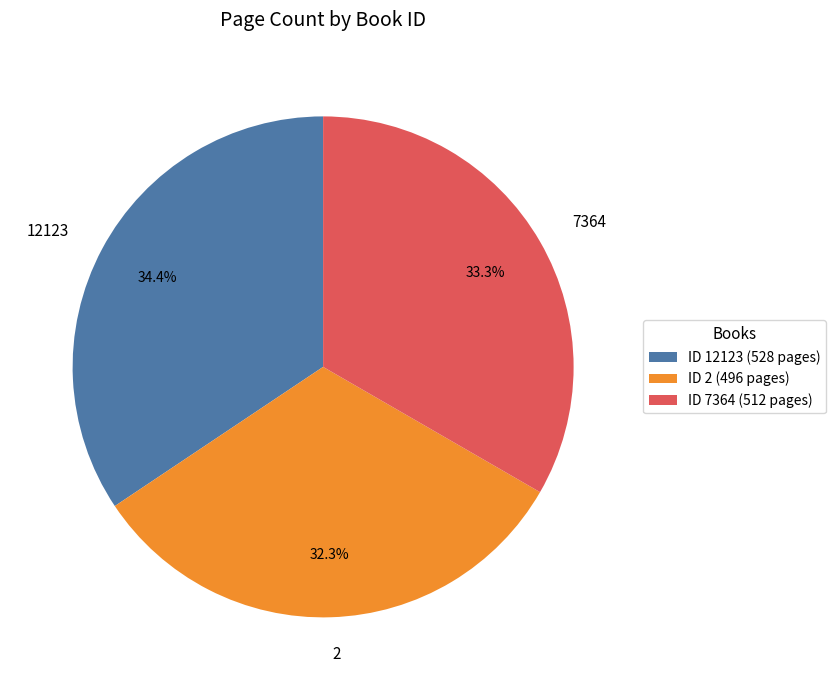

Is there a majority slice in this chart?

No